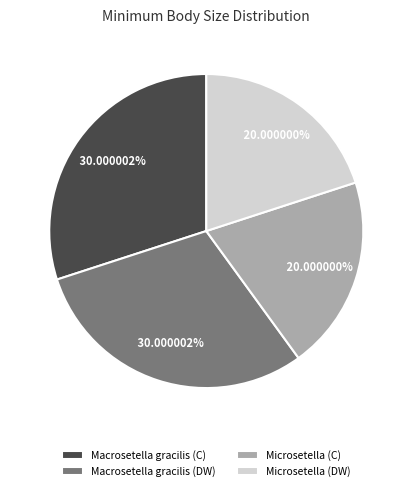

How many slices are in this pie chart?

4